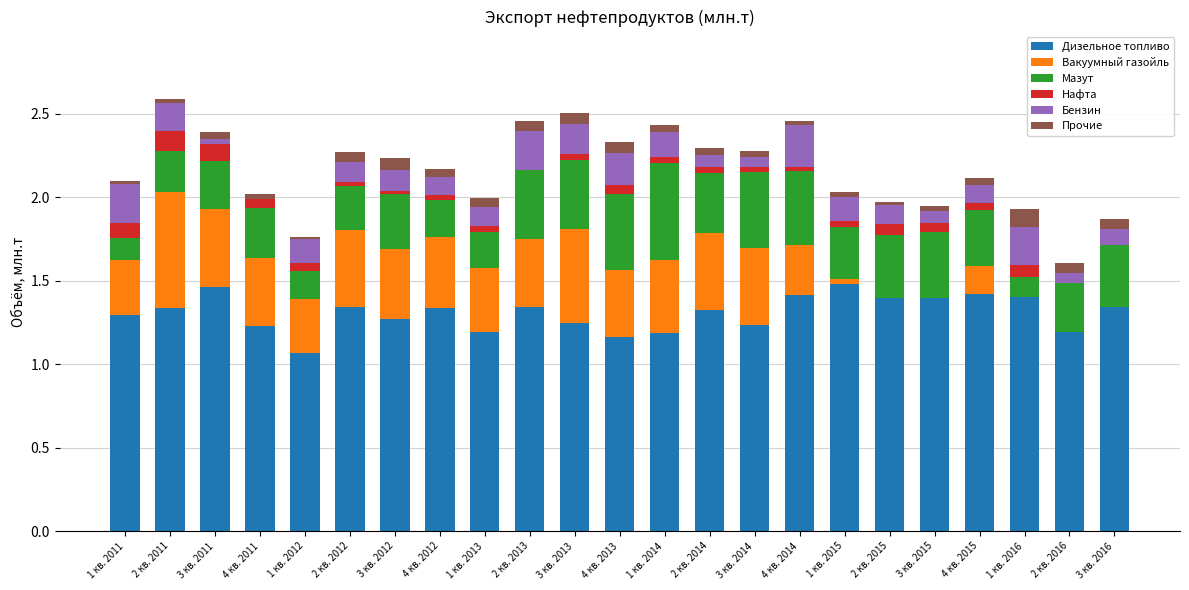

At which label is Дизельное топливо closest to 1?

1 кв. 2012